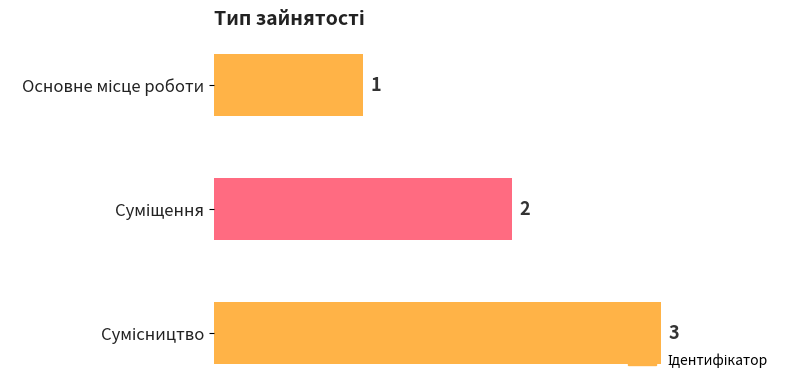

What is the value of the 1st bar from the top?

1